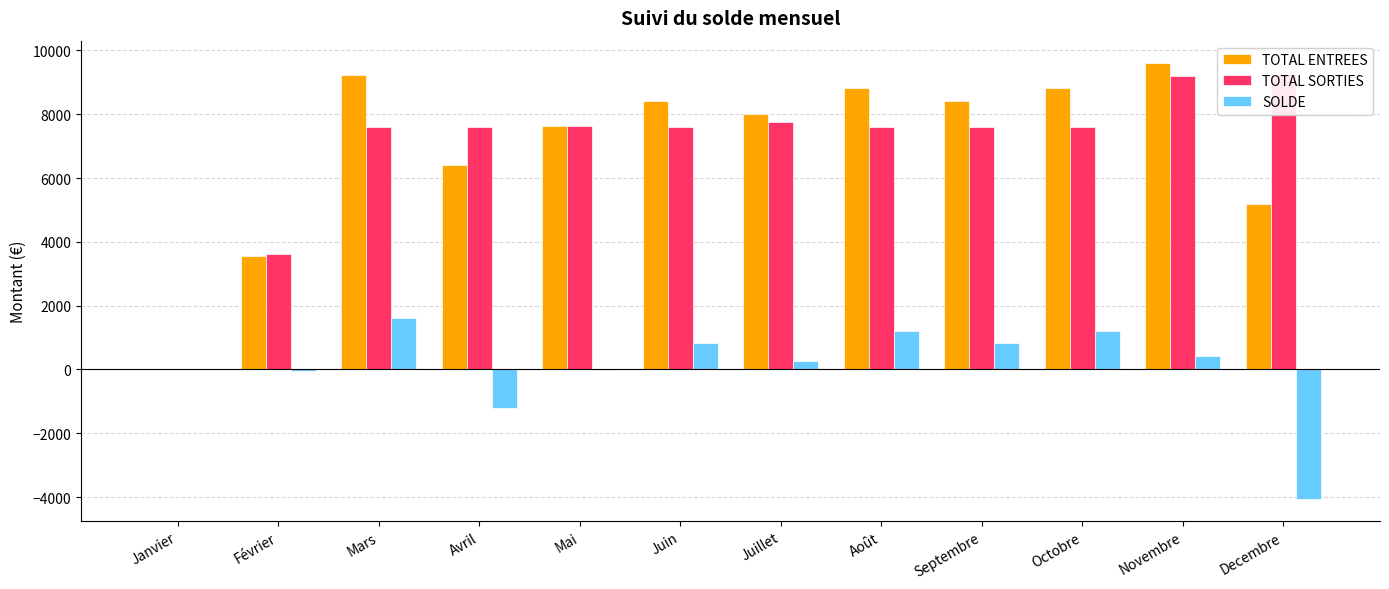

Reading right to left, list all the values displayed in this chart.

TOTAL ENTREES: Decembre=5187.4	Novembre=9621.0	Octobre=8830.6	Septembre=8425.8	Août=8830.6	Juillet=8021.0	Juin=8425.8	Mai=7616.2	Avril=6401.8	Mars=9235.4	Février=3568.2	Janvier=0.0
TOTAL SORTIES: Decembre=9254.2	Novembre=9210.8	Octobre=7610.8	Septembre=7610.8	Août=7610.8	Juillet=7744.2	Juin=7610.8	Mai=7619.8	Avril=7609.6	Mars=7612.2	Février=3609.2	Janvier=0.0
SOLDE: Decembre=-4066.8	Novembre=410.2	Octobre=1219.8	Septembre=815.0	Août=1219.8	Juillet=276.8	Juin=815.0	Mai=-3.6	Avril=-1207.8	Mars=1623.2	Février=-41.0	Janvier=0.0